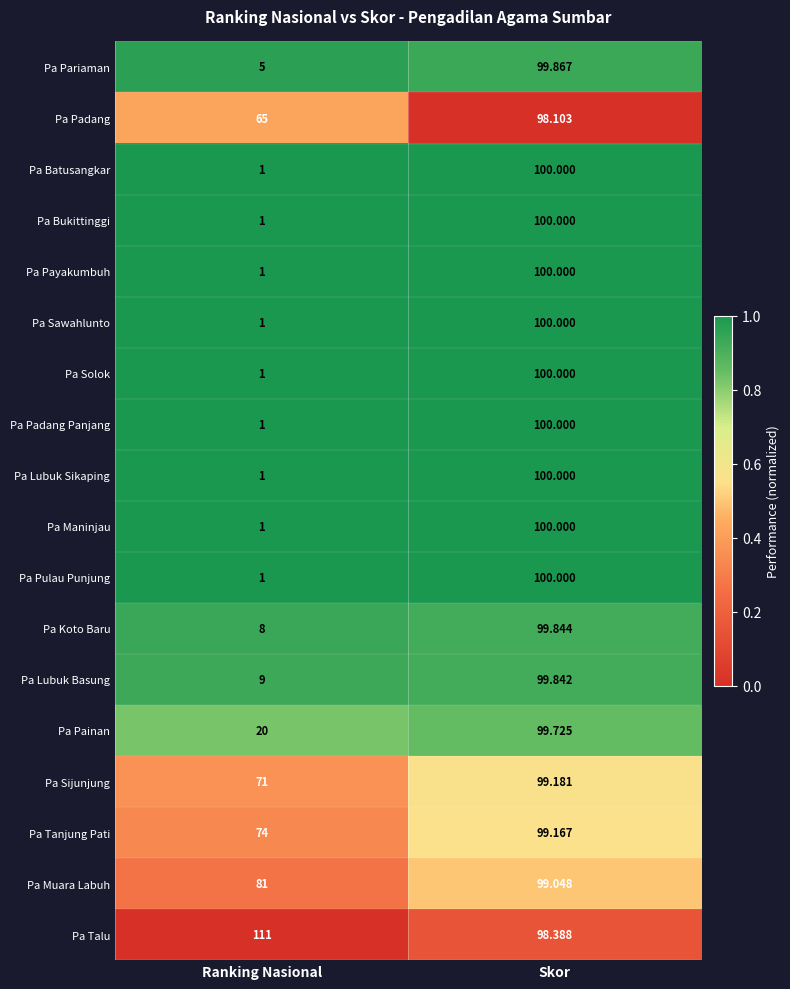

At which label is Pa Tanjung Pati closest to 86?

Ranking Nasional